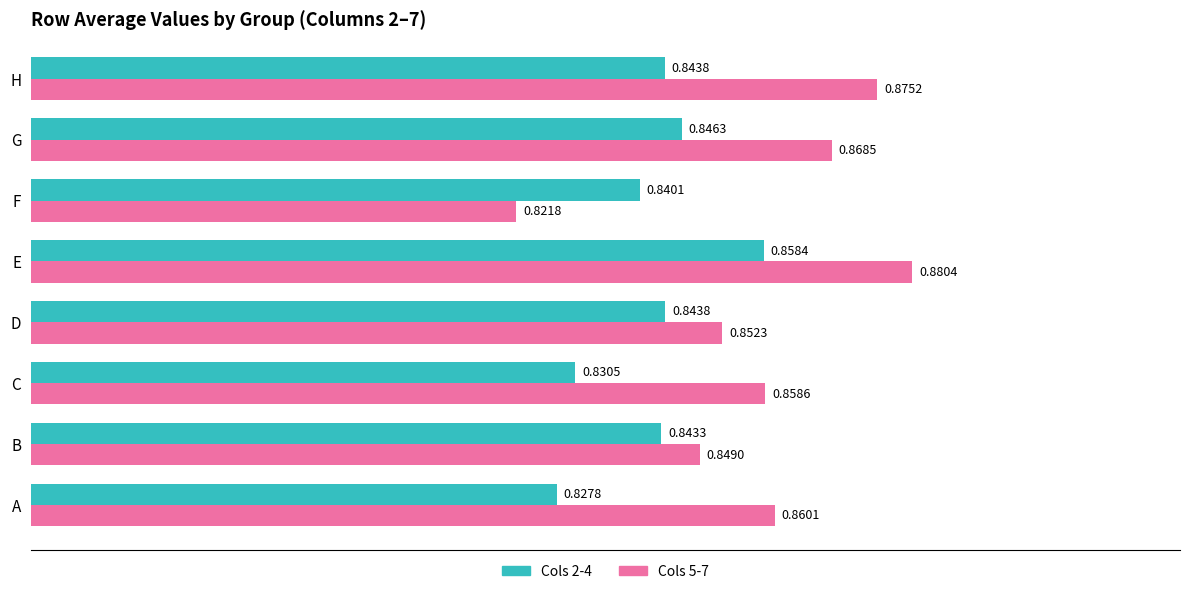

What is the sum of all Cols 5-7 values?

6.9